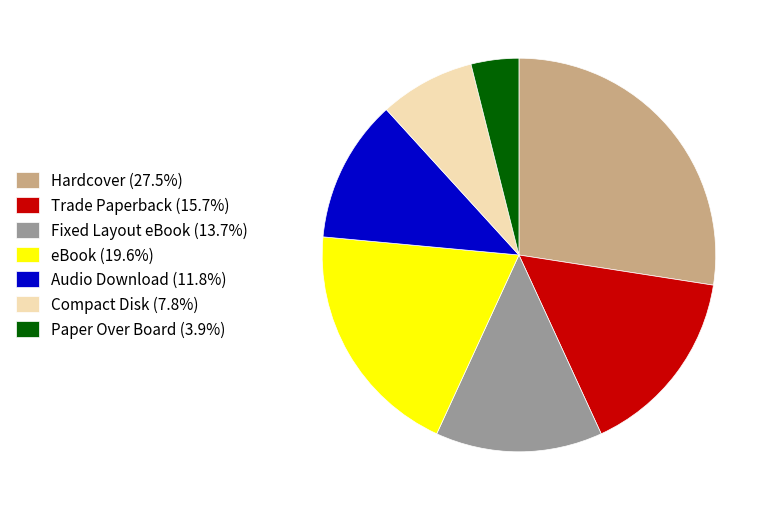

True or false: Fixed Layout eBook accounts for 14% of the total.

True